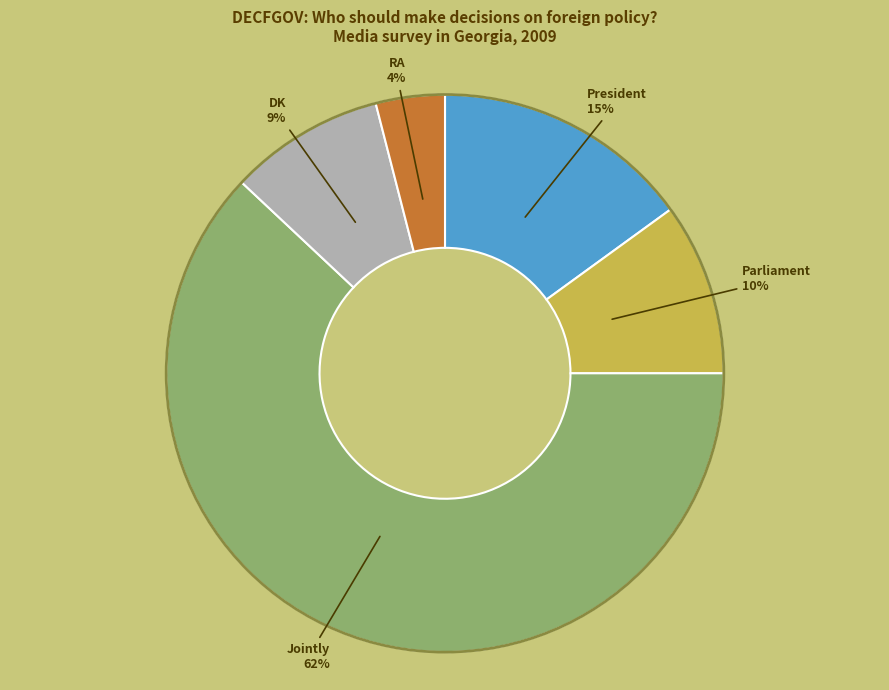

To the nearest percent, what is the difference between the largest and smallest slice percentages?

58%